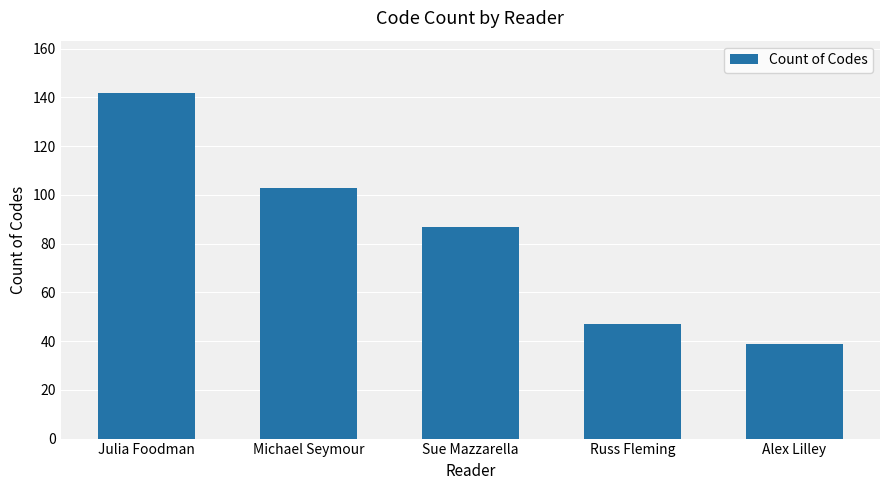

Approximately how many times larger is the value at Julia Foodman compared to Russ Fleming?

3.0